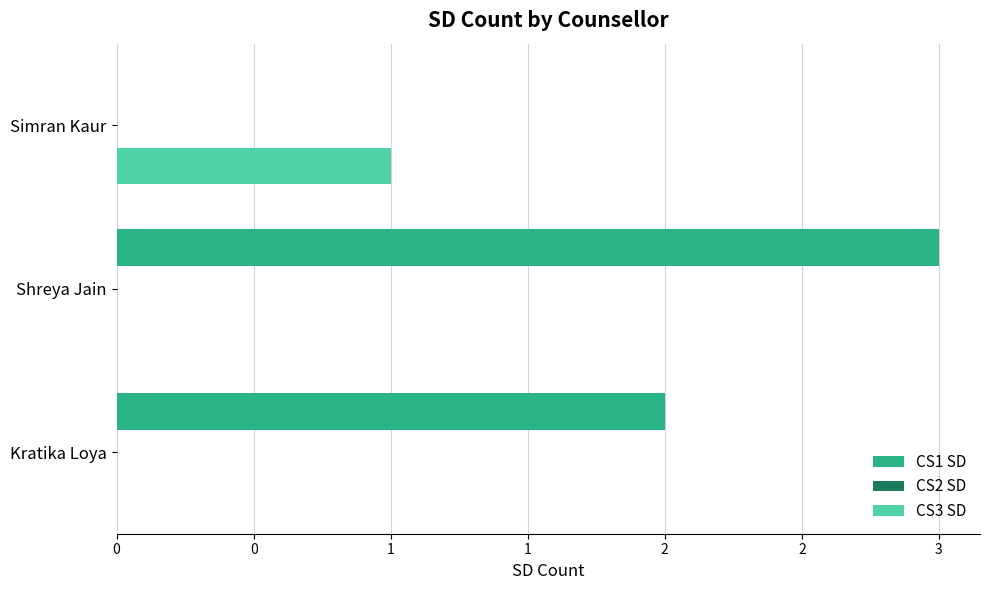

How many bars are there in total?

9